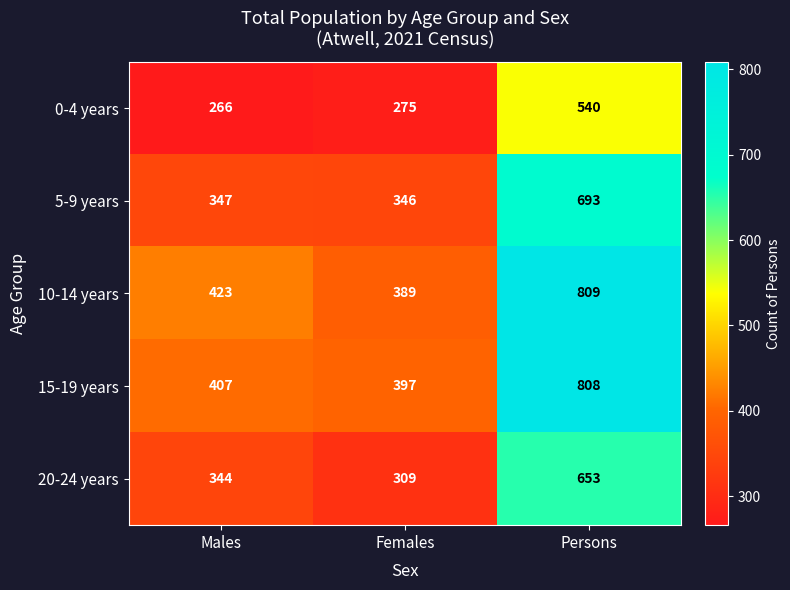

Which series has the largest range (max minus min)?

10-14 years